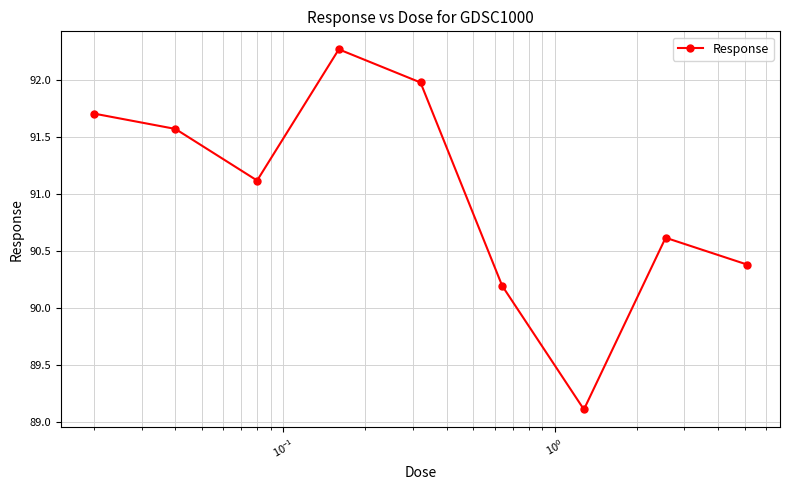

What is the smallest value displayed?

89.1